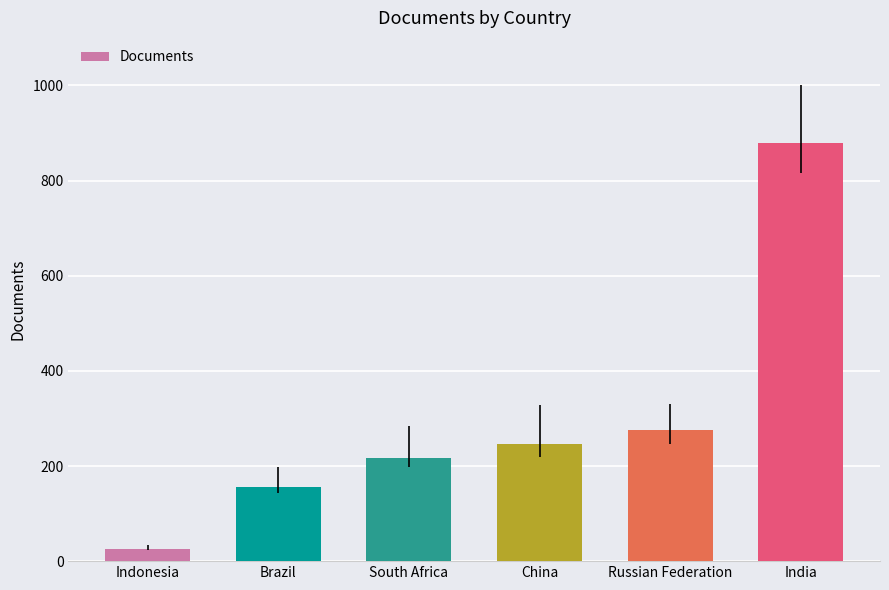

Reading left to right, what are all the values shown in this chart?

Indonesia=25	Brazil=156	South Africa=217	China=247	Russian Federation=275	India=880